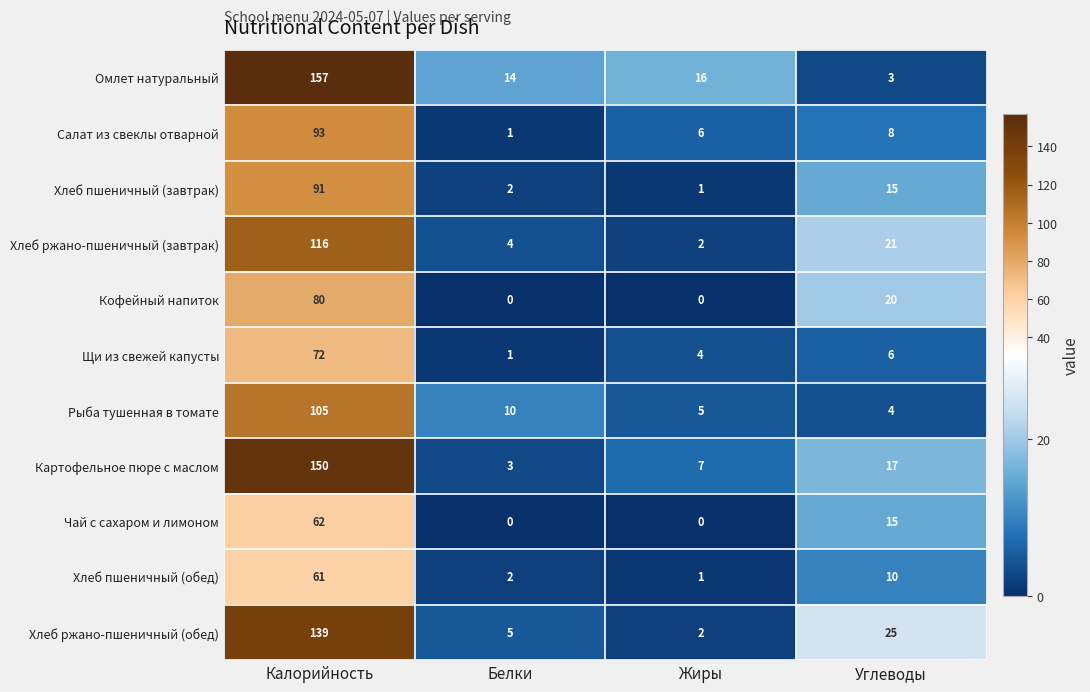

Where is Картофельное пюре с маслом nearest to the value 76?

Углеводы